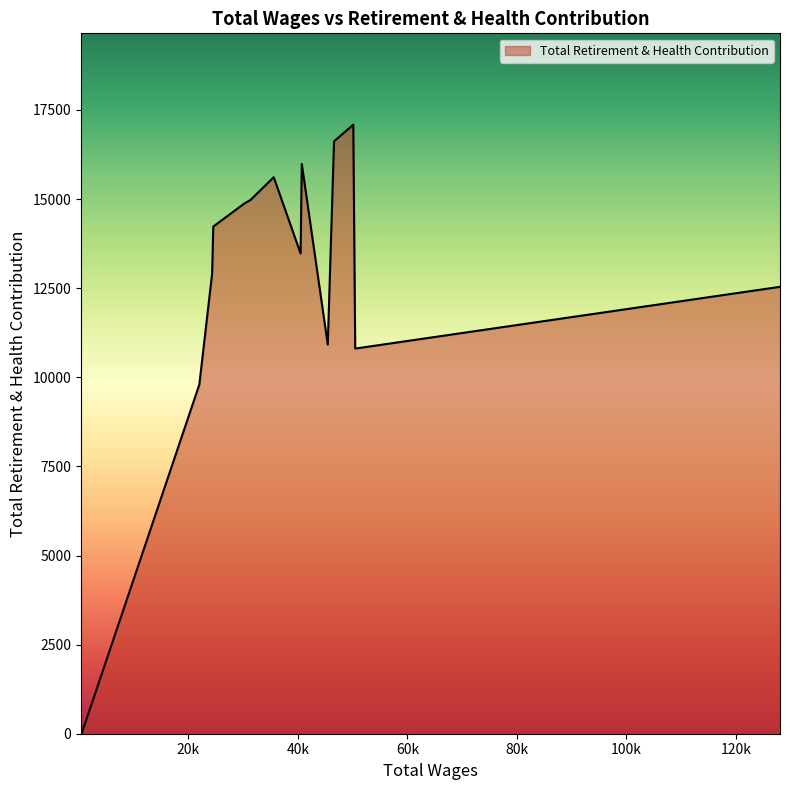

What is the maximum value shown in the chart?

17087